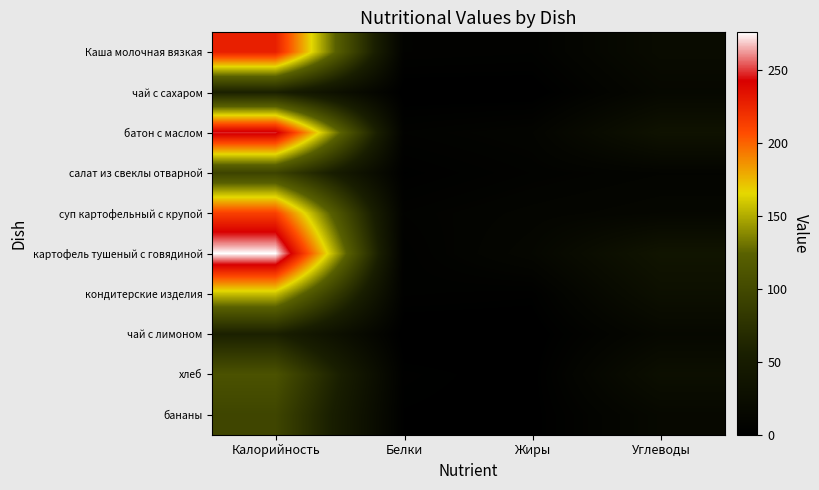

What is the greatest value displayed?

276